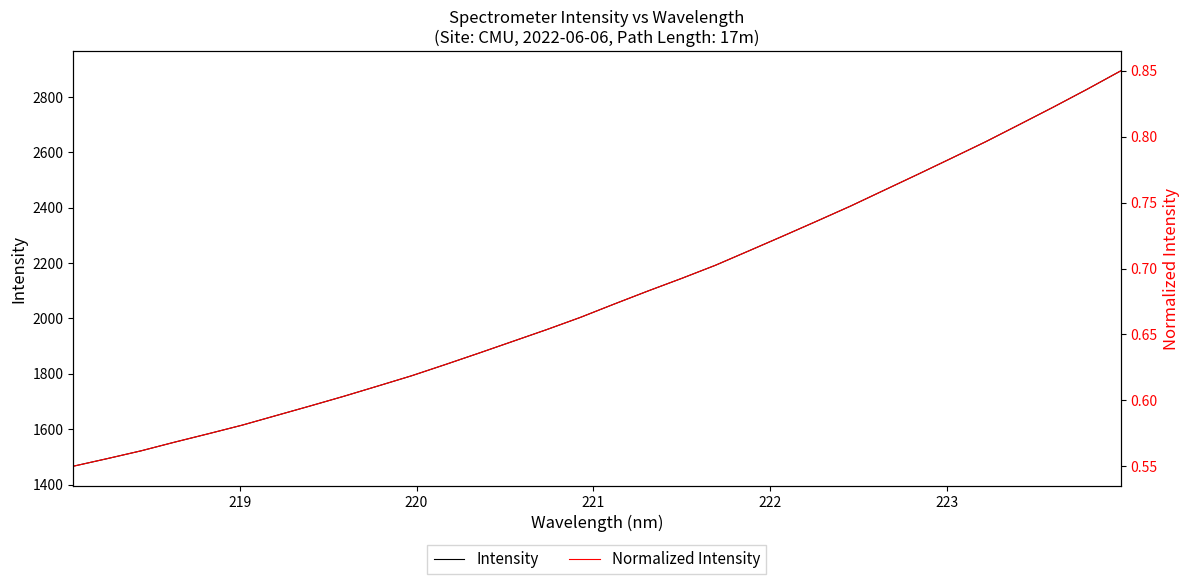

Reading right to left, what are all the values shown in this chart?

Intensity: 2894.6	2827.9	2763.4	2700.8	2638.6	2579.8	2521.4	2463.8	2406.2	2351.8	2298.0	2245.0	2192.4	2145.0	2099.3	2052.1	2004.0	1959.7	1917.3	1874.9	1833.4	1792.8	1755.6	1718.8	1683.7	1649.3	1614.7	1583.6	1553.2	1521.6	1493.4	1466.1
Normalized Intensity: 0.9	0.8	0.8	0.8	0.8	0.8	0.8	0.8	0.7	0.7	0.7	0.7	0.7	0.7	0.7	0.7	0.7	0.7	0.6	0.6	0.6	0.6	0.6	0.6	0.6	0.6	0.6	0.6	0.6	0.6	0.6	0.6